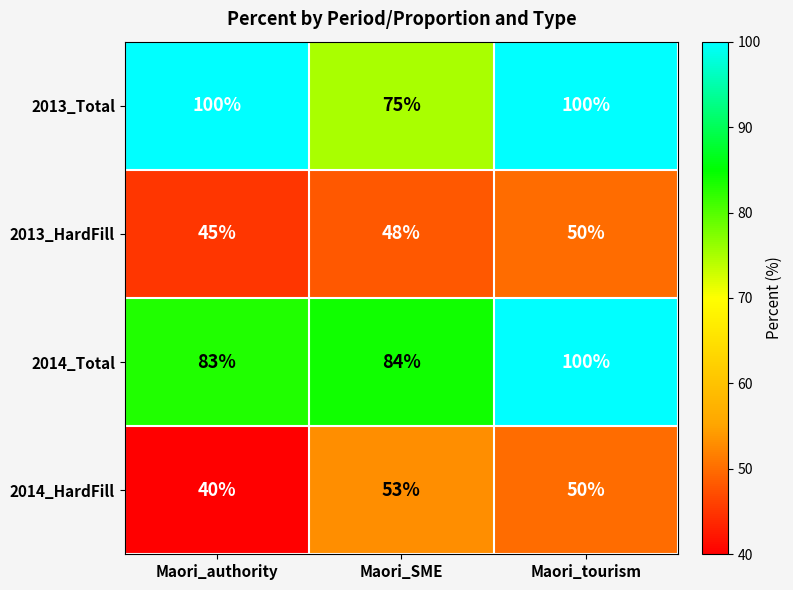

What is the lowest value of the 2013_HardFill series?

45